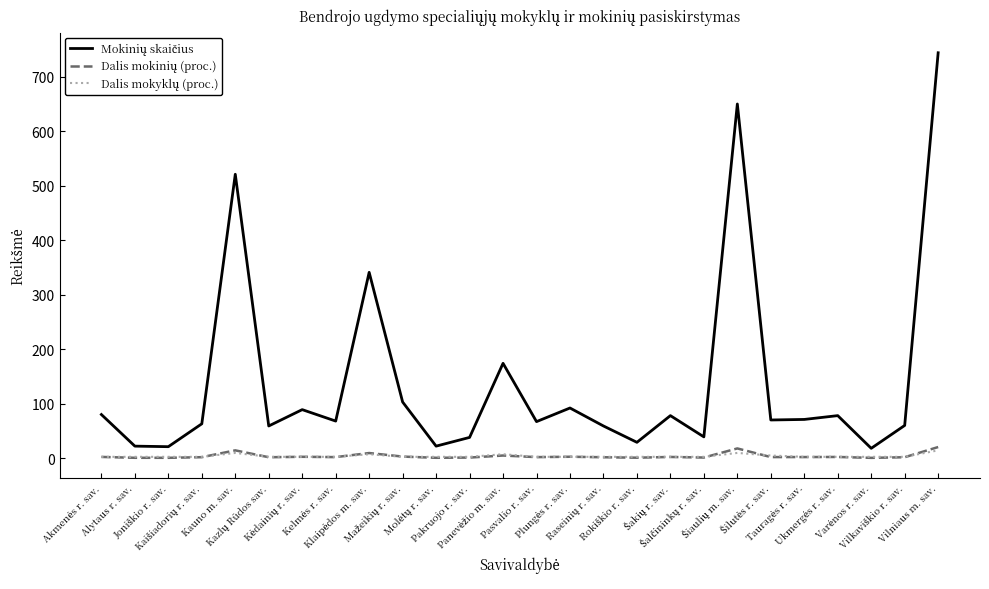

At which label does Dalis mokinių (proc.) first exceed 1?

Akmenės r. sav.